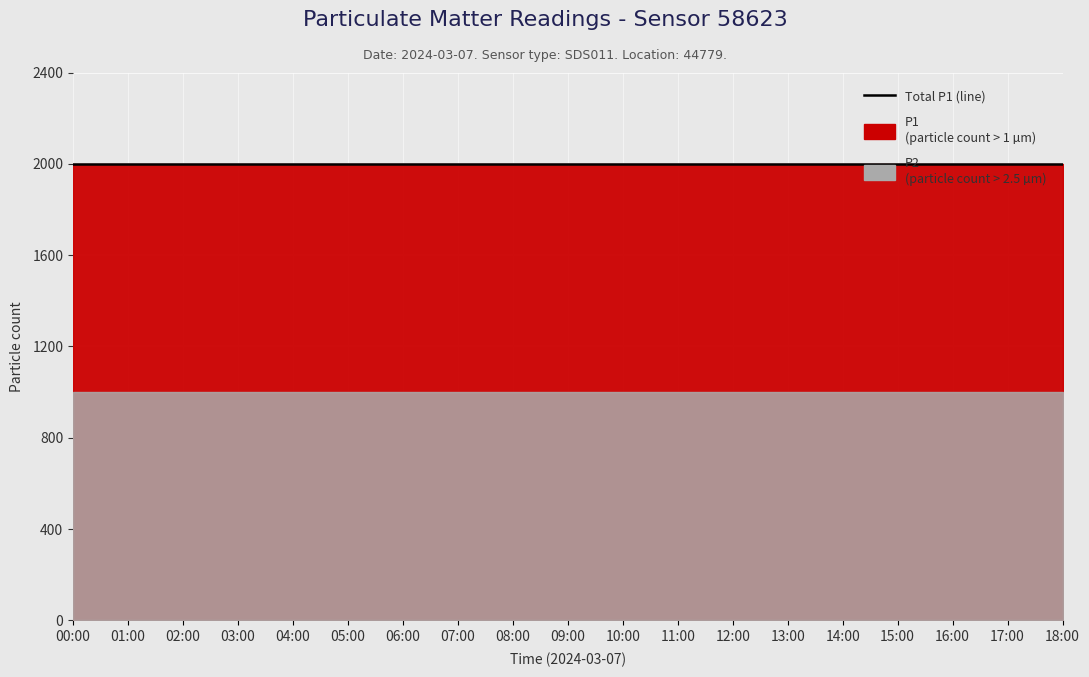

True or false: P2 has a value of 1797.0 at 02:00.

False